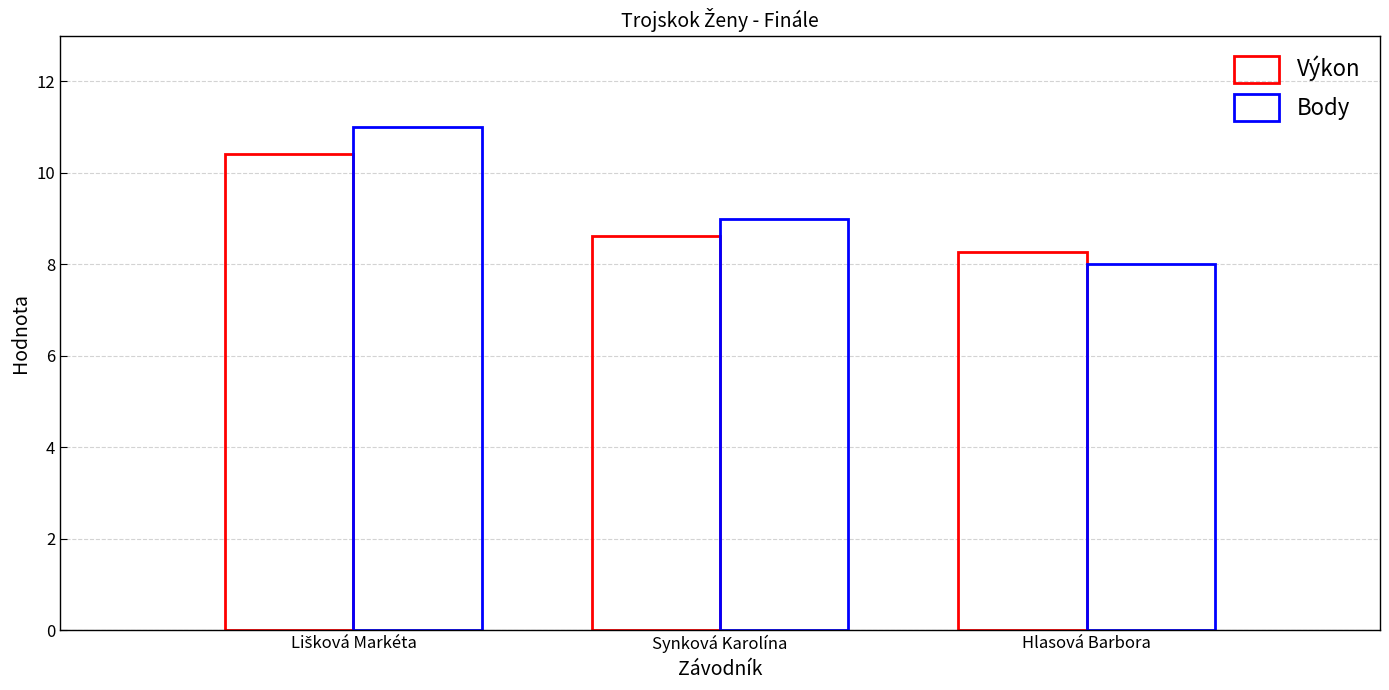

How many groups of bars are there?

3